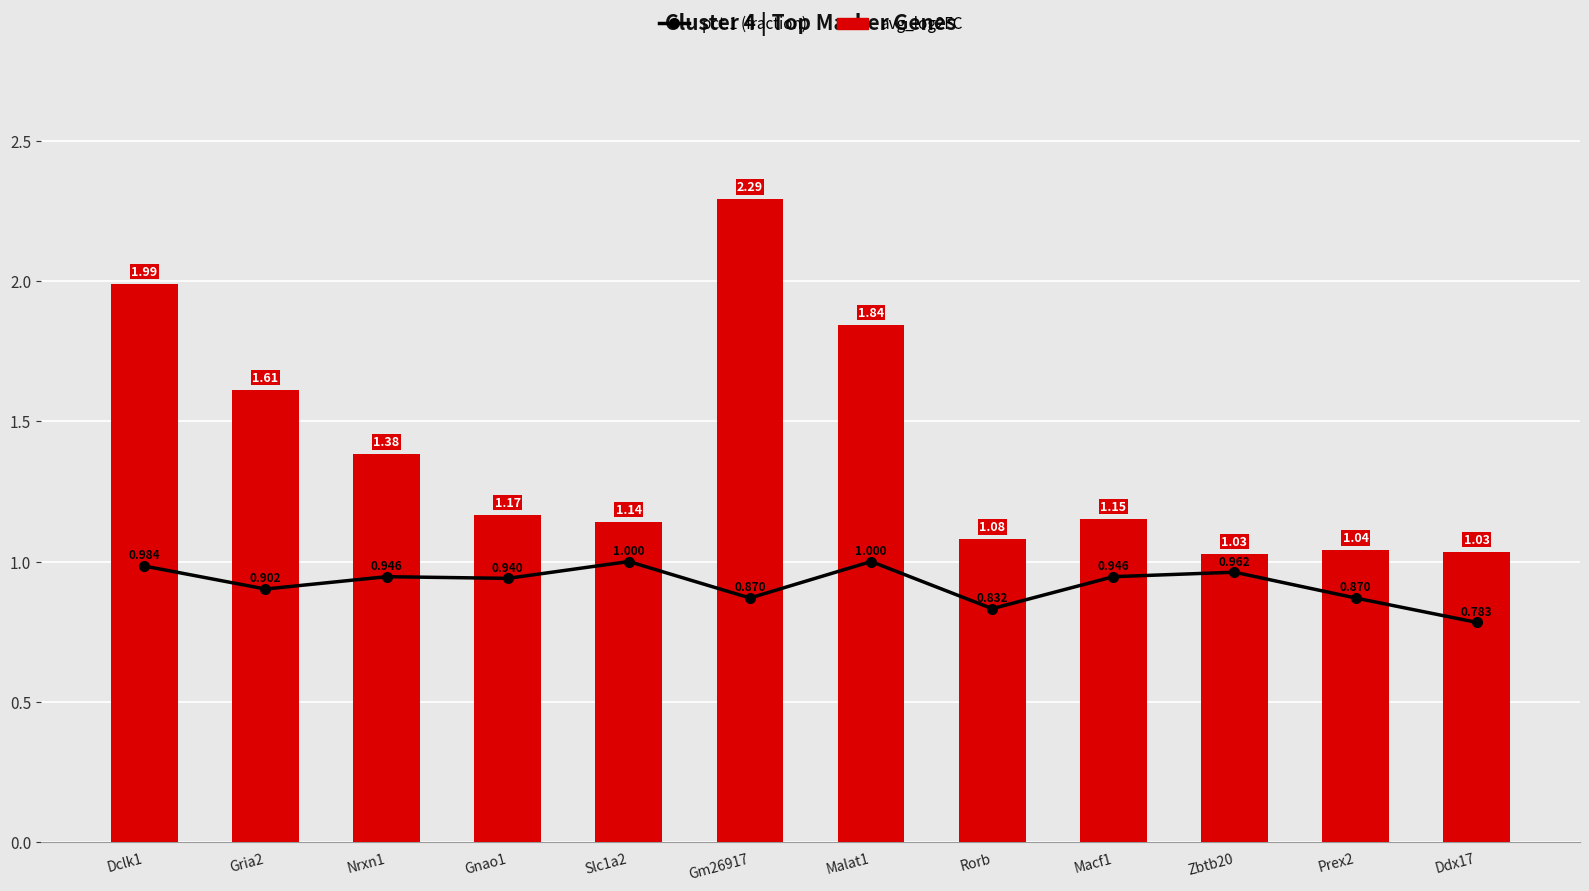

Which category has the highest value across all series?

Gm26917